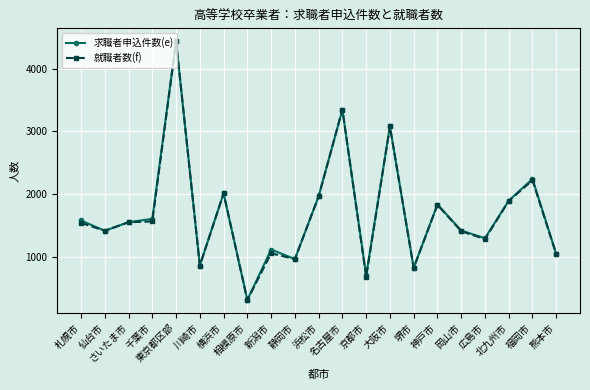

Which series has the widest spread of values?

求職者申込件数(e)